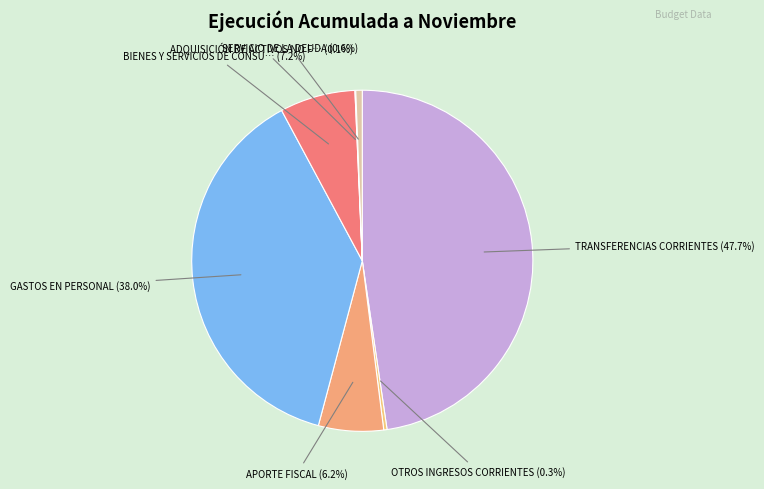

How many segments does this pie chart have?

7